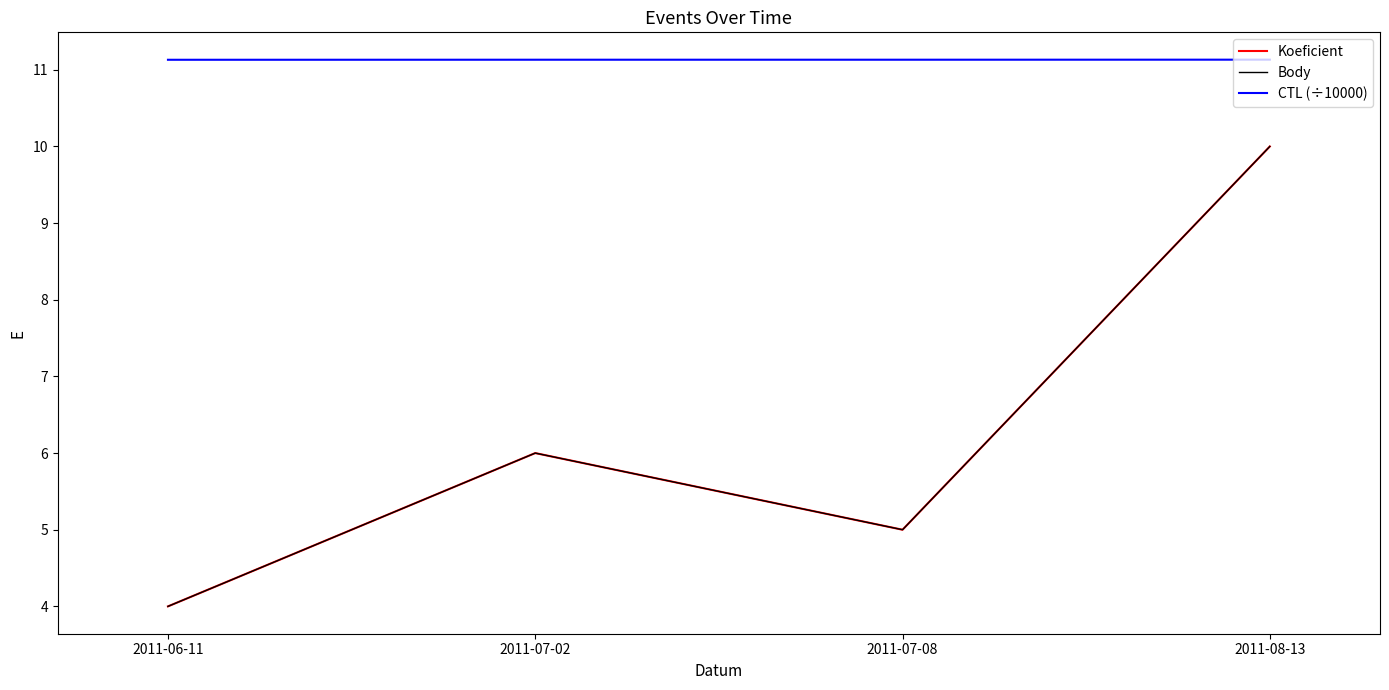

What is the minimum value shown in the chart?

4.0